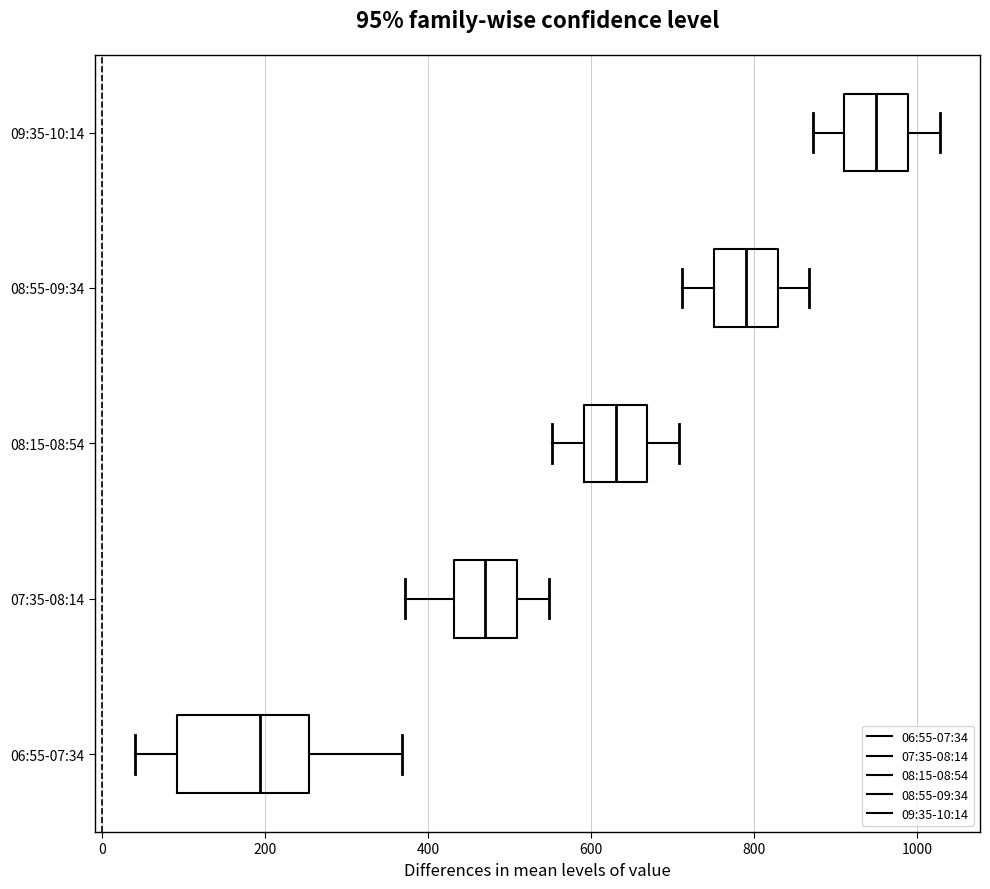

Which box has the furthest to the right median line?

09:35-10:14